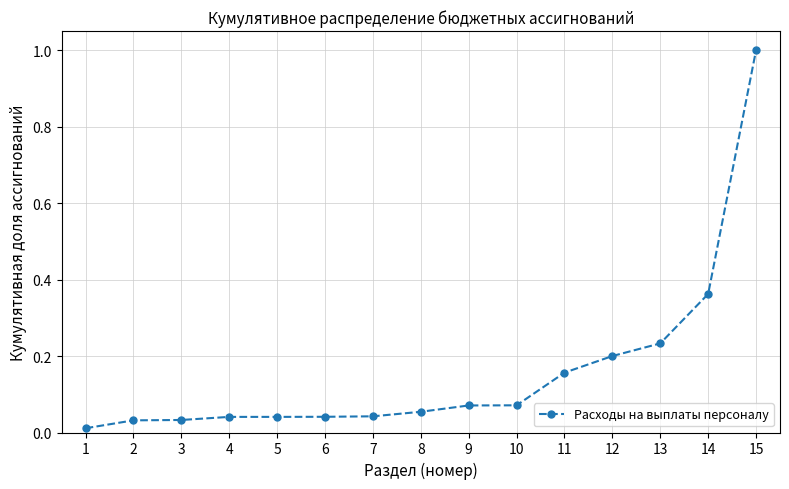

Which category has the highest value across all series?

15